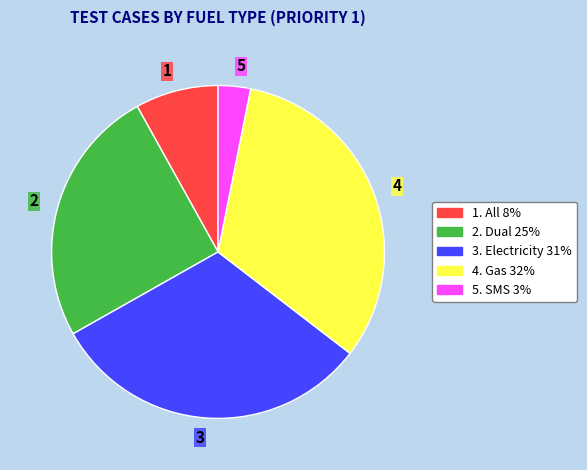

Which has a higher value, 2 or 3?

3